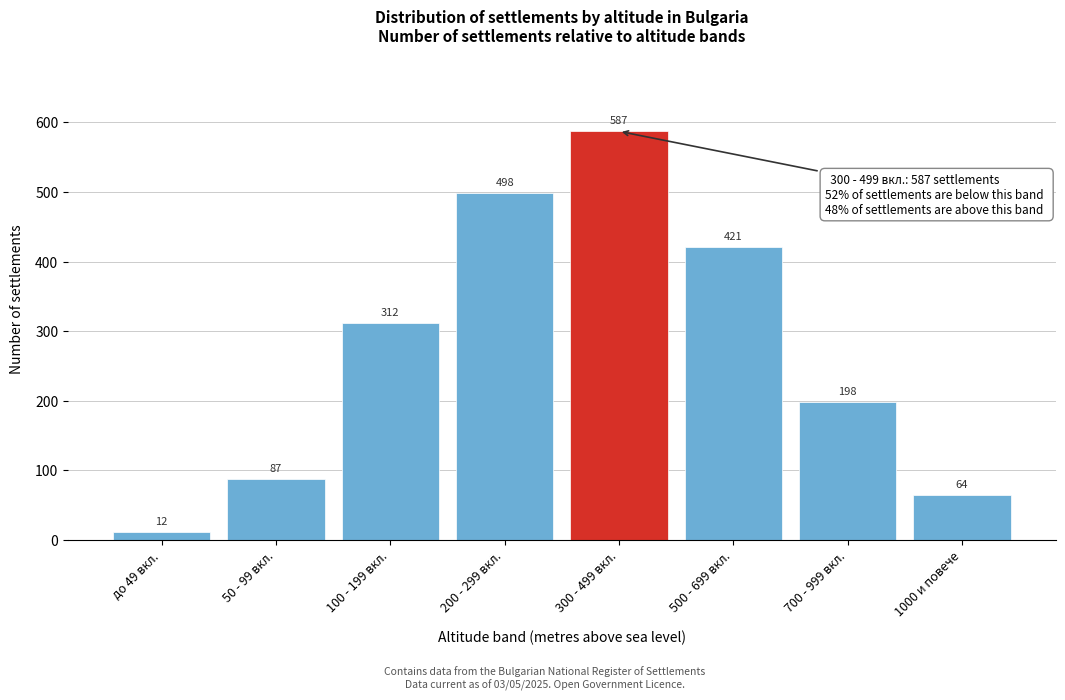

Reading right to left, what are all the values shown in this chart?

64	198	421	587	498	312	87	12